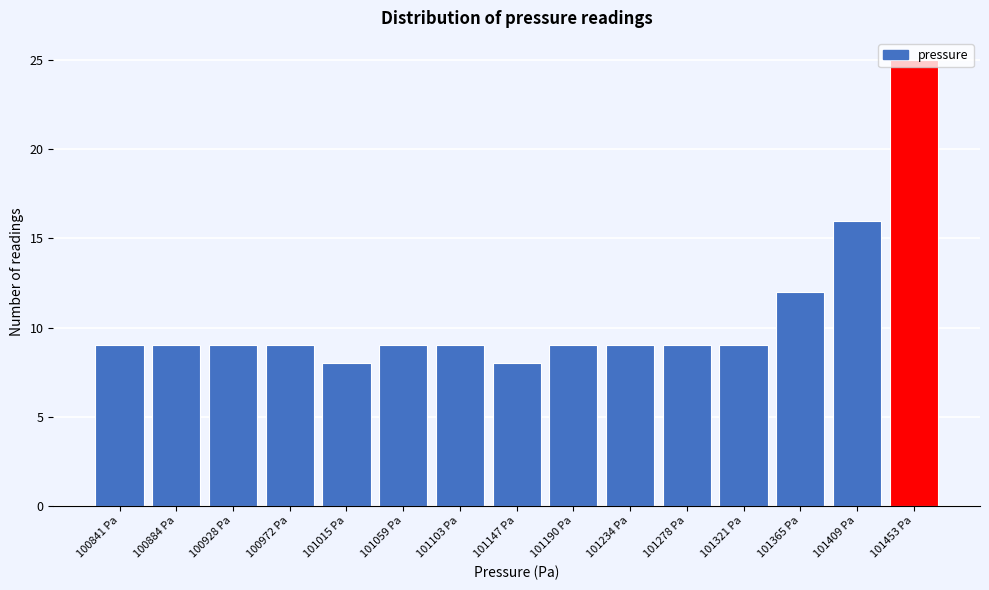

What value does the data have at 101365 Pa?

12